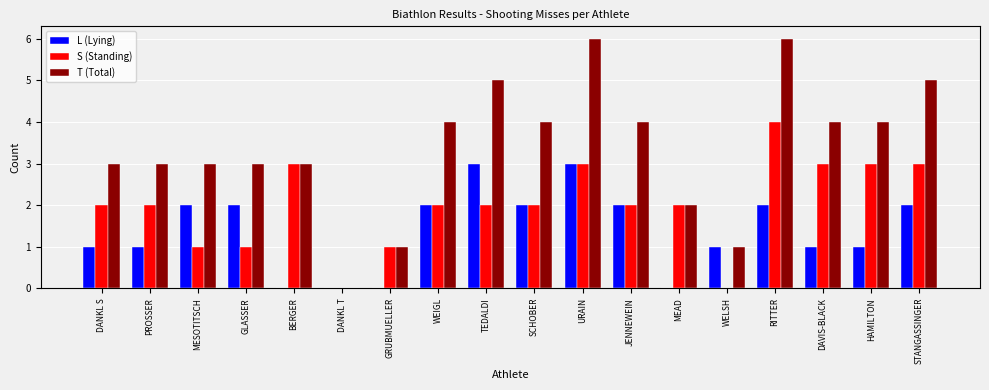

Reading right to left, extract all data points from this chart.

L (Lying): STANGASSINGER=2	HAMILTON=1	DAVIS-BLACK=1	RITTER=2	WELSH=1	MEAD=0	JENNEWEIN=2	URAIN=3	SCHOBER=2	TEDALDI=3	WEIGL=2	GRUBMUELLER=0	DANKL T=0	BERGER=0	GLASSER=2	MESOTITSCH=2	PROSSER=1	DANKL S=1
S (Standing): STANGASSINGER=3	HAMILTON=3	DAVIS-BLACK=3	RITTER=4	WELSH=0	MEAD=2	JENNEWEIN=2	URAIN=3	SCHOBER=2	TEDALDI=2	WEIGL=2	GRUBMUELLER=1	DANKL T=0	BERGER=3	GLASSER=1	MESOTITSCH=1	PROSSER=2	DANKL S=2
T (Total): STANGASSINGER=5	HAMILTON=4	DAVIS-BLACK=4	RITTER=6	WELSH=1	MEAD=2	JENNEWEIN=4	URAIN=6	SCHOBER=4	TEDALDI=5	WEIGL=4	GRUBMUELLER=1	DANKL T=0	BERGER=3	GLASSER=3	MESOTITSCH=3	PROSSER=3	DANKL S=3